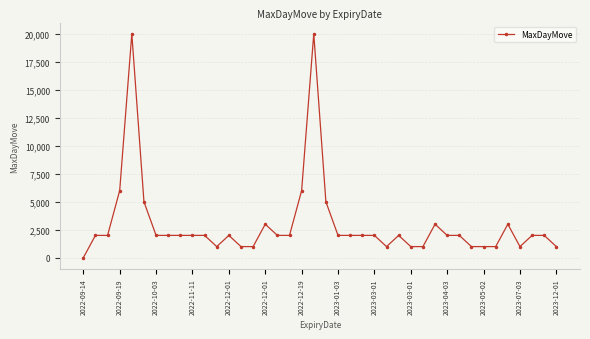

What is the average value?

3000